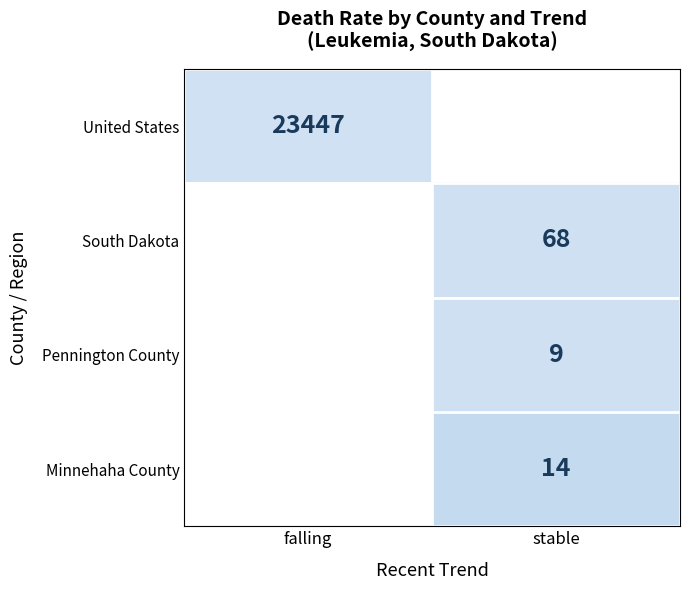

The value of United States at falling is 10300. True or false?

False